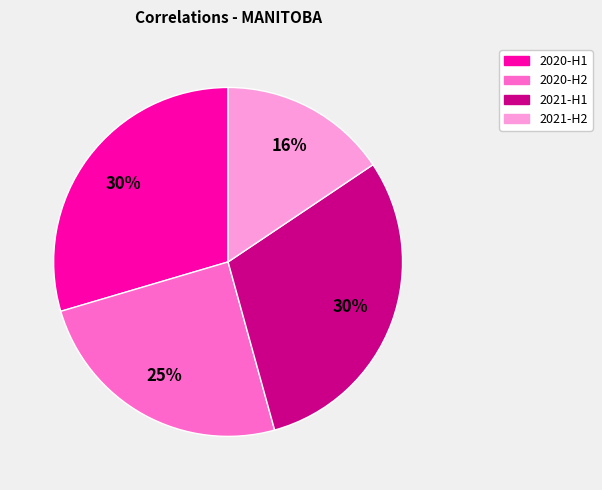

Does 2020-H2 account for over 50% of the chart?

No